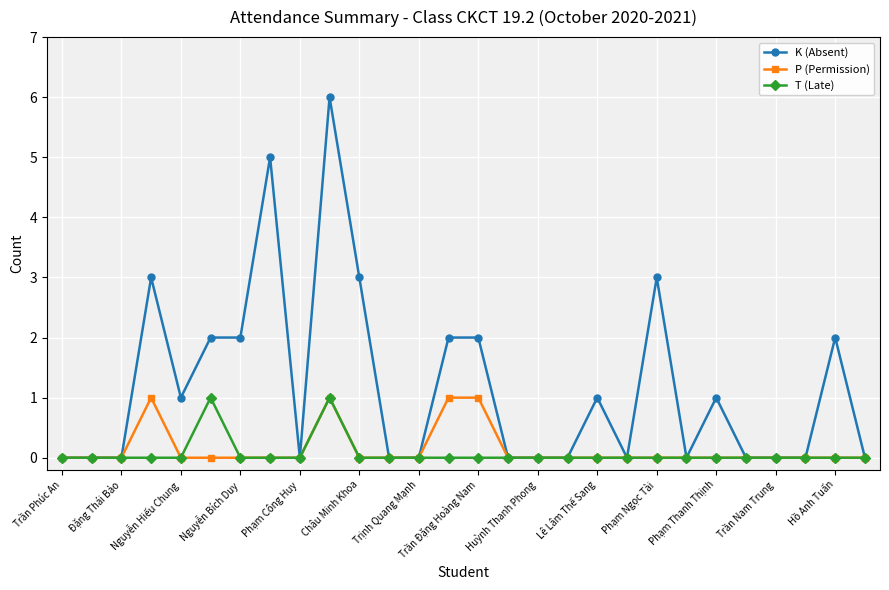

Which series has the largest range (max minus min)?

K (Absent)